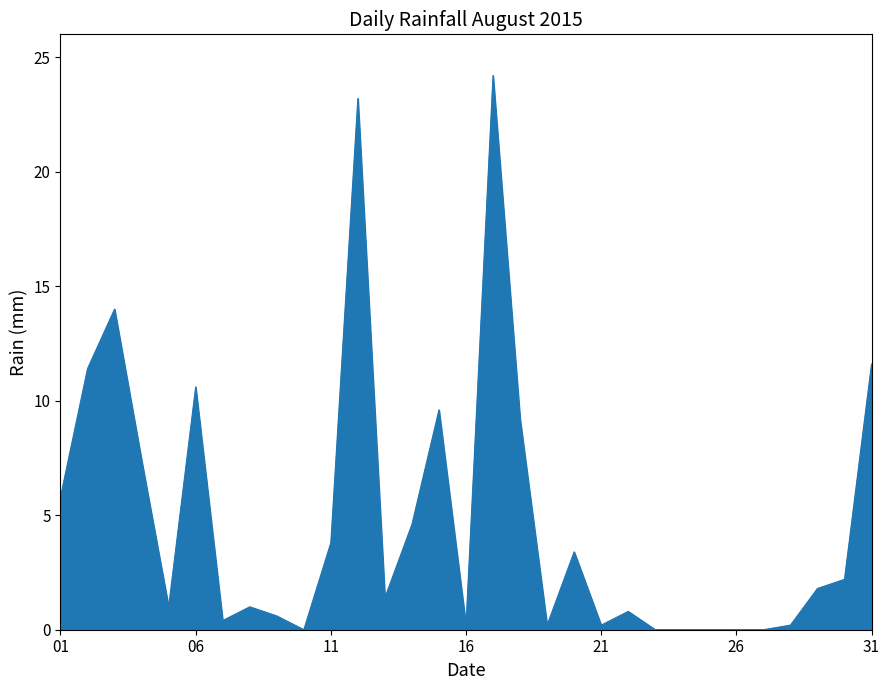

How many lines are shown in the chart?

1